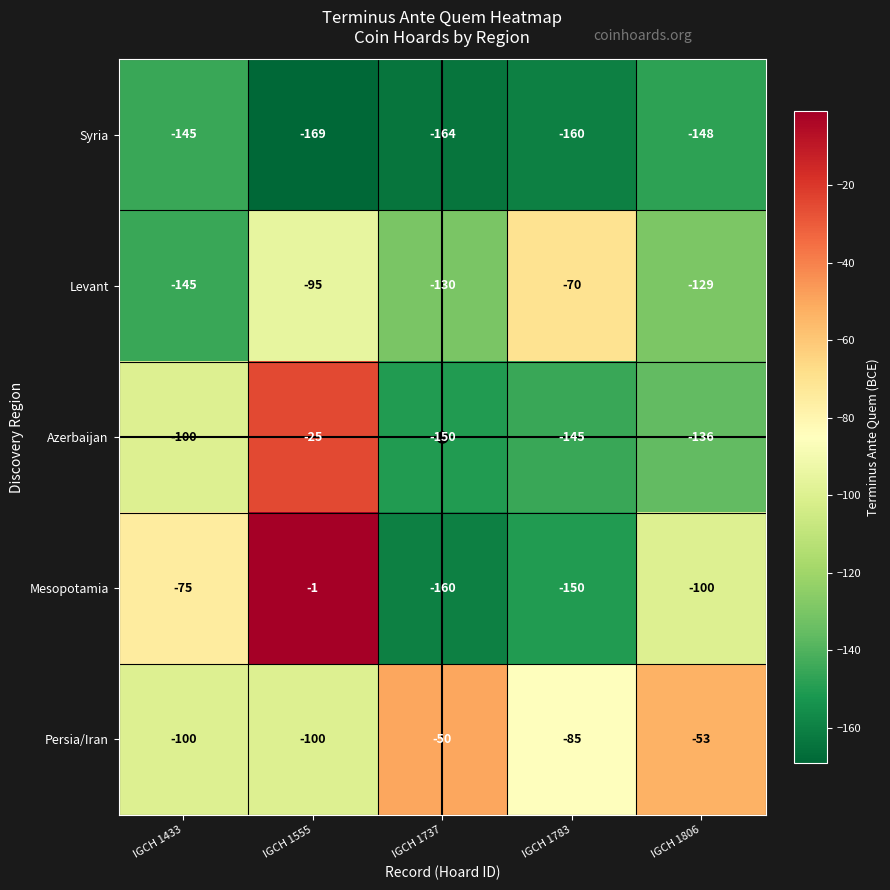

What is the sum of the Persia/Iran values at IGCH 1737 and IGCH 1555?

-150